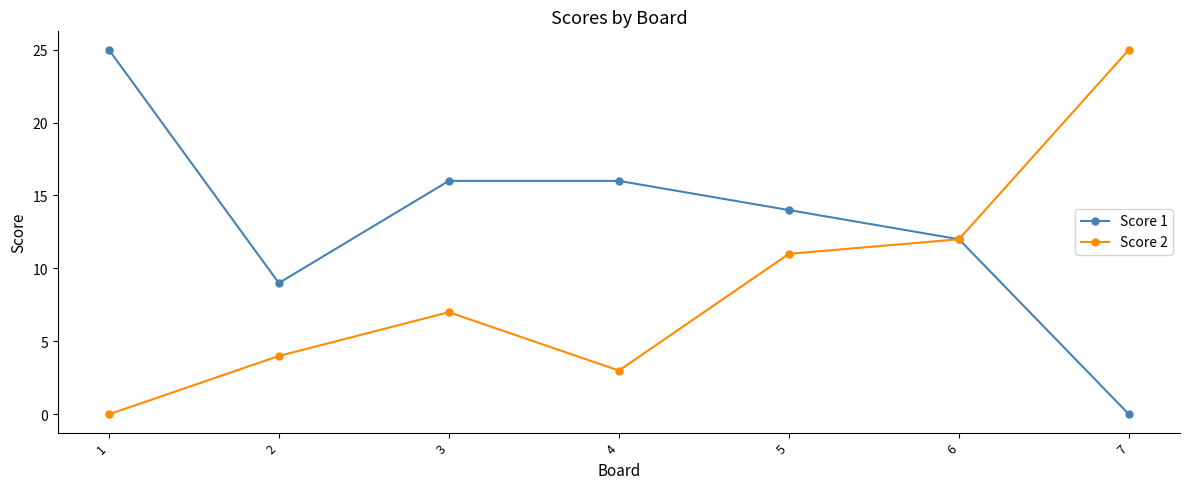

Is the value of Score 2 at 1 greater than the value of Score 1 at 6?

No